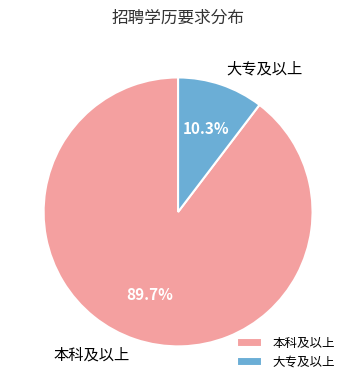

Does 本科及以上 account for over 50% of the chart?

Yes